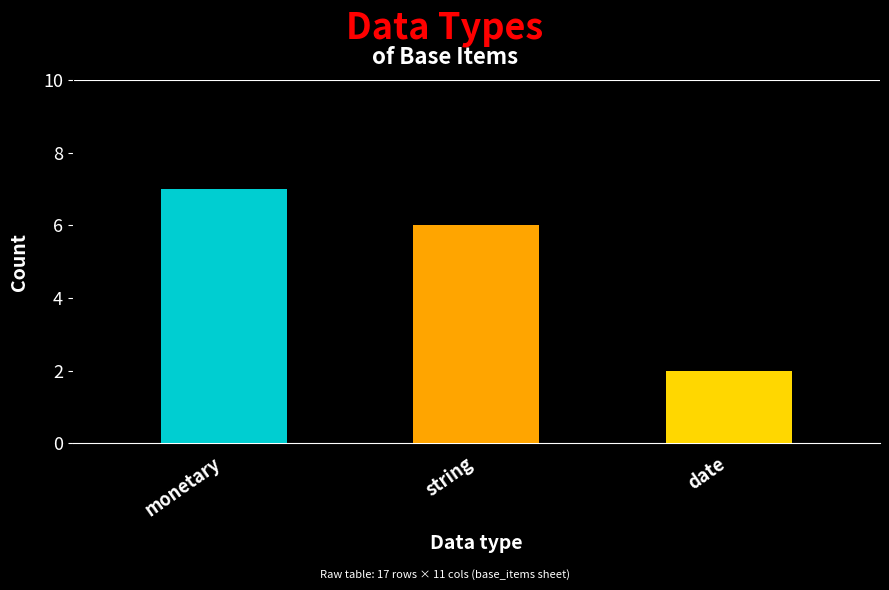

List the labels in order of value, smallest first.

date, string, monetary